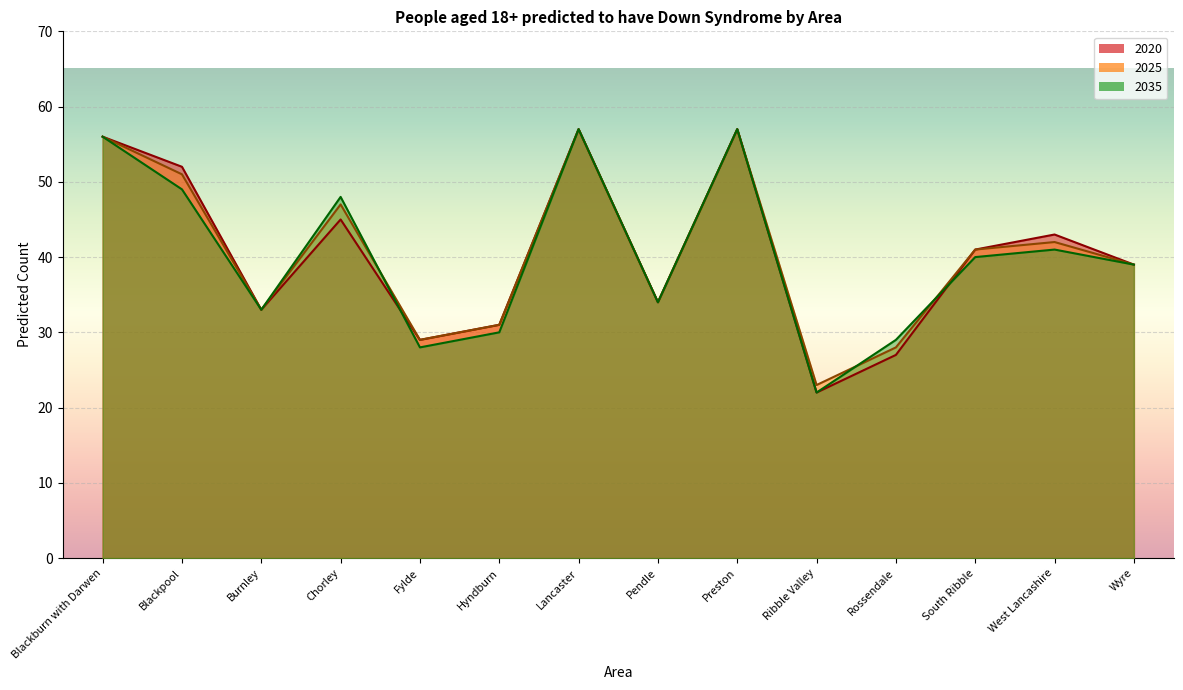

How many series are shown in this chart?

3